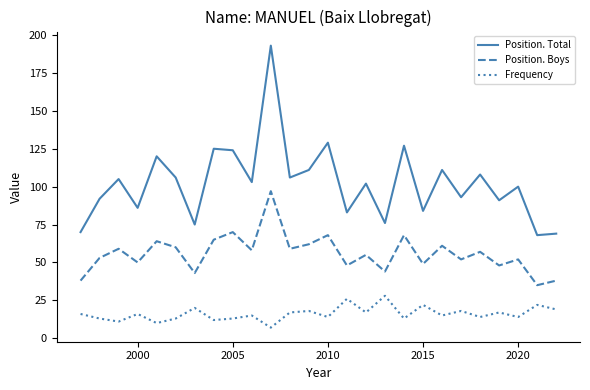

List the series in order of their overall mean, lowest first.

Frequency, Position. Boys, Position. Total